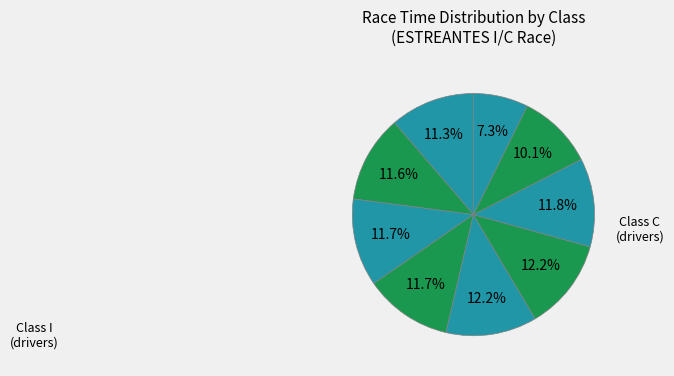

How many slices are in this pie chart?

9